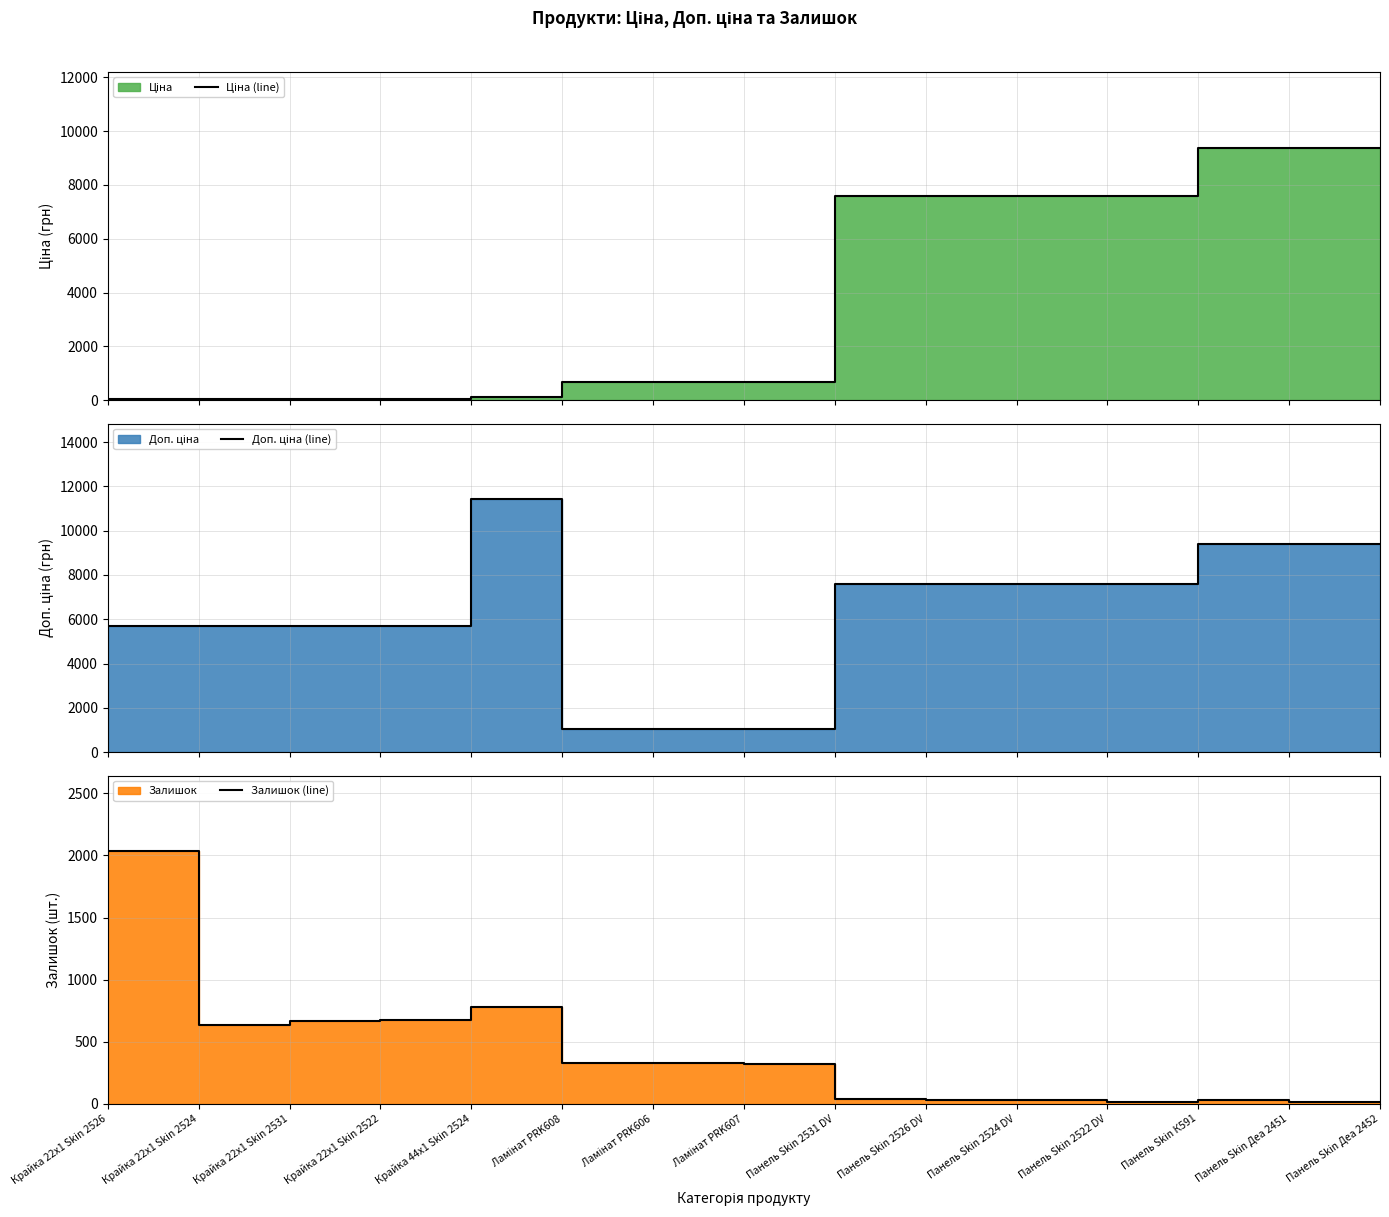

True or false: Залишок (line) and Доп. ціна (line) intersect in this chart.

False